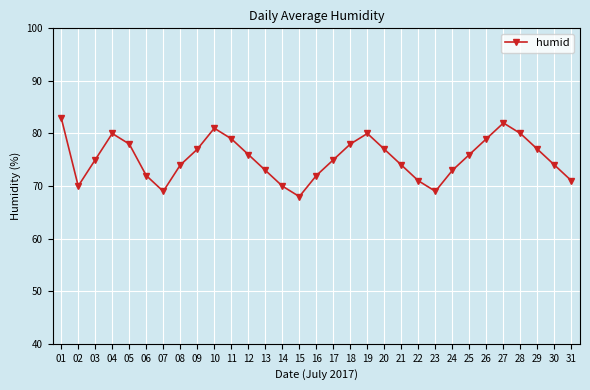

The value at 30 is 74. True or false?

True